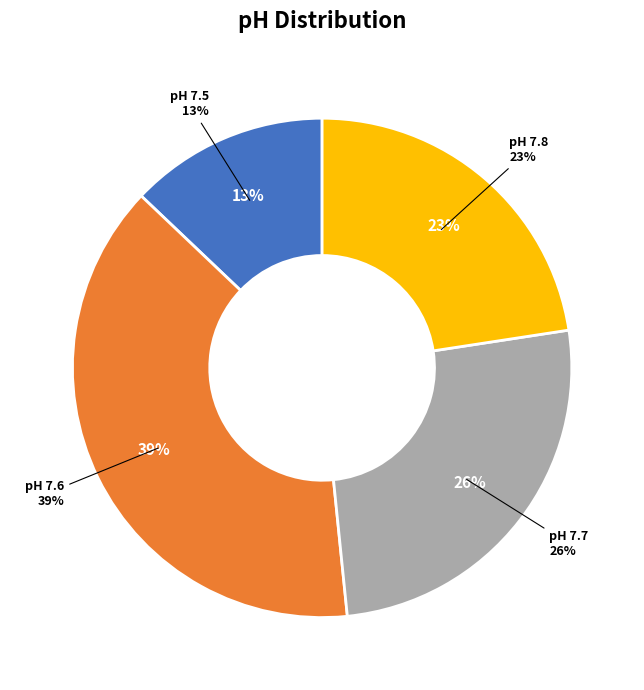

To the nearest percent, what is the difference between the pH 7.8 and pH 7.7 slice percentages?

3%